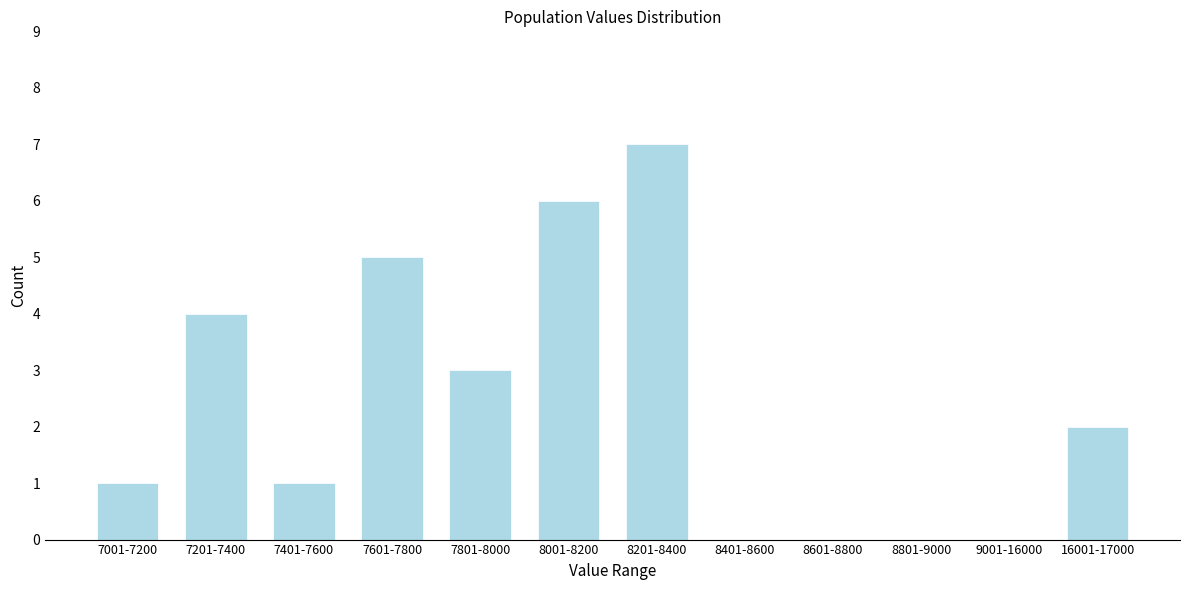

Reading left to right, list all the values displayed in this chart.

7001-7200=1	7201-7400=4	7401-7600=1	7601-7800=5	7801-8000=3	8001-8200=6	8201-8400=7	8401-8600=0	8601-8800=0	8801-9000=0	9001-16000=0	16001-17000=2